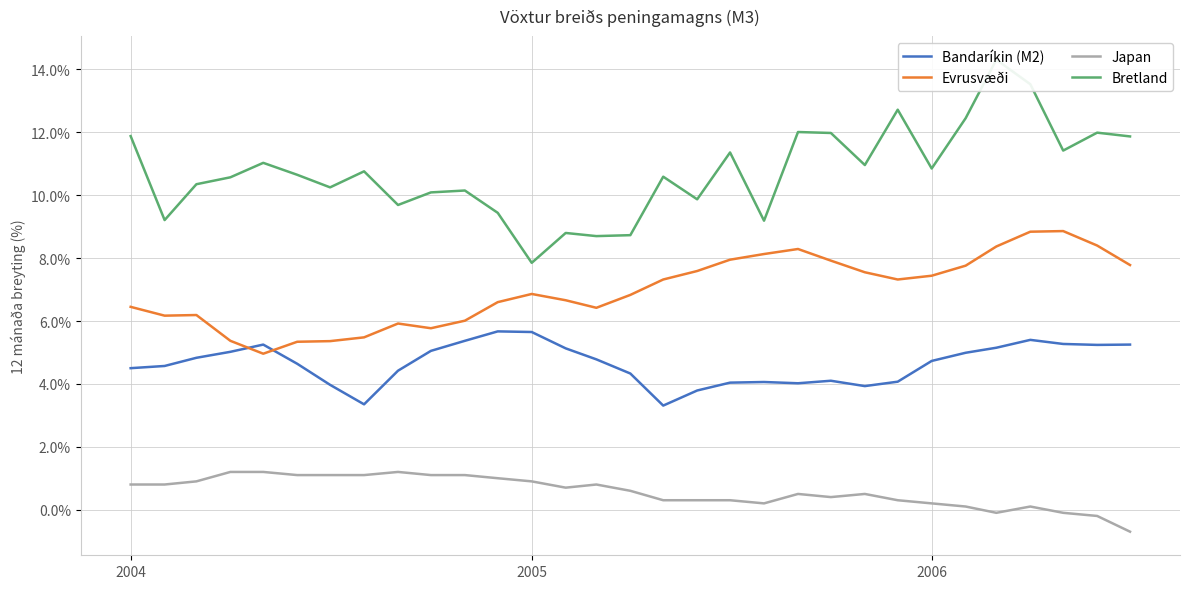

The value of Bandaríkin (M2) at 2004 is 4.5. True or false?

True